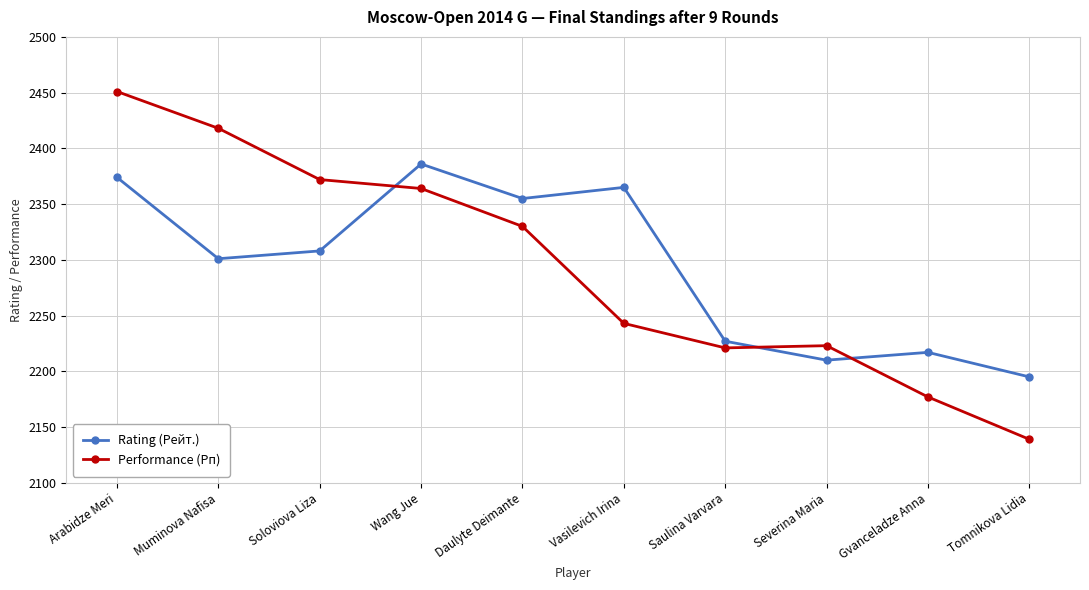

Where is the first local maximum for Rating (Рейт.)?

Wang Jue